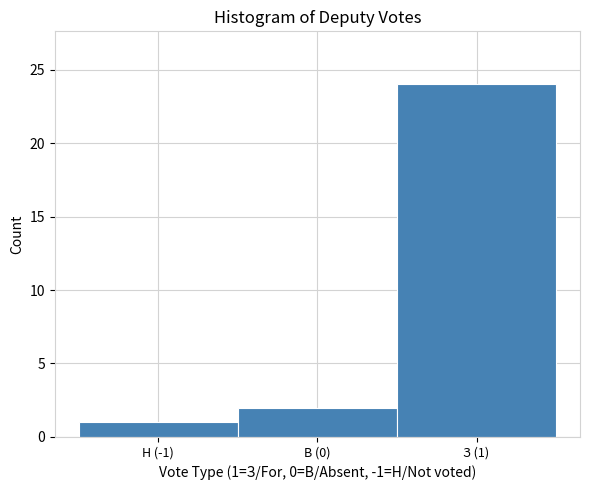

Reading right to left, what are all the values shown in this chart?

З (1)=24	В (0)=2	Н (-1)=1